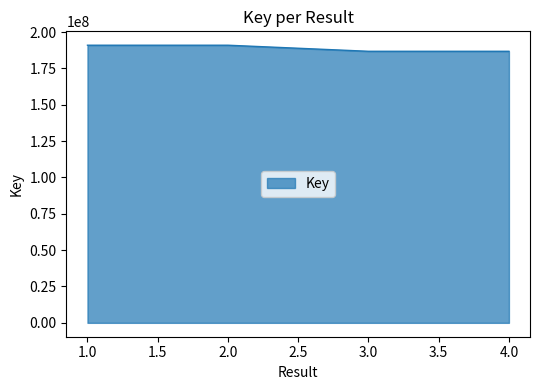

At which category does the data reach its first local peak?

2.0